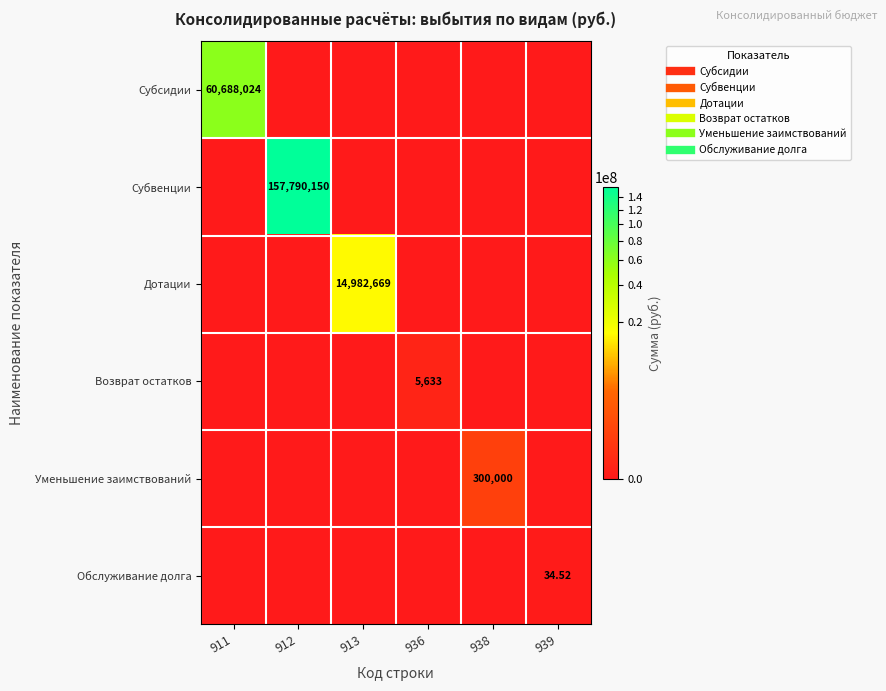

Is it true that Уменьшение заимствований equals -108668.9 at 912?

False